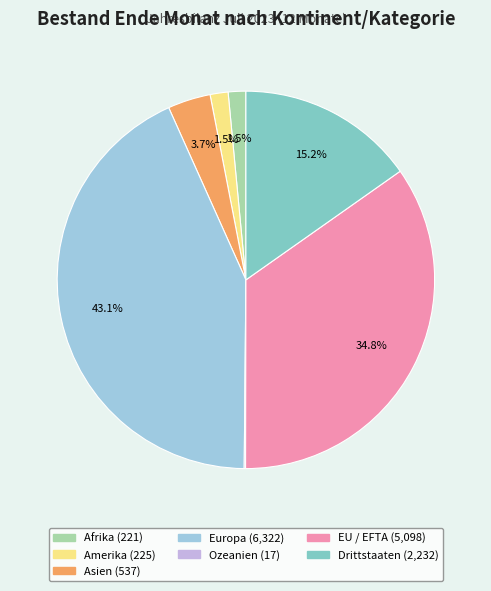

To the nearest percent, what percentage of the pie is Drittstaaten?

15%